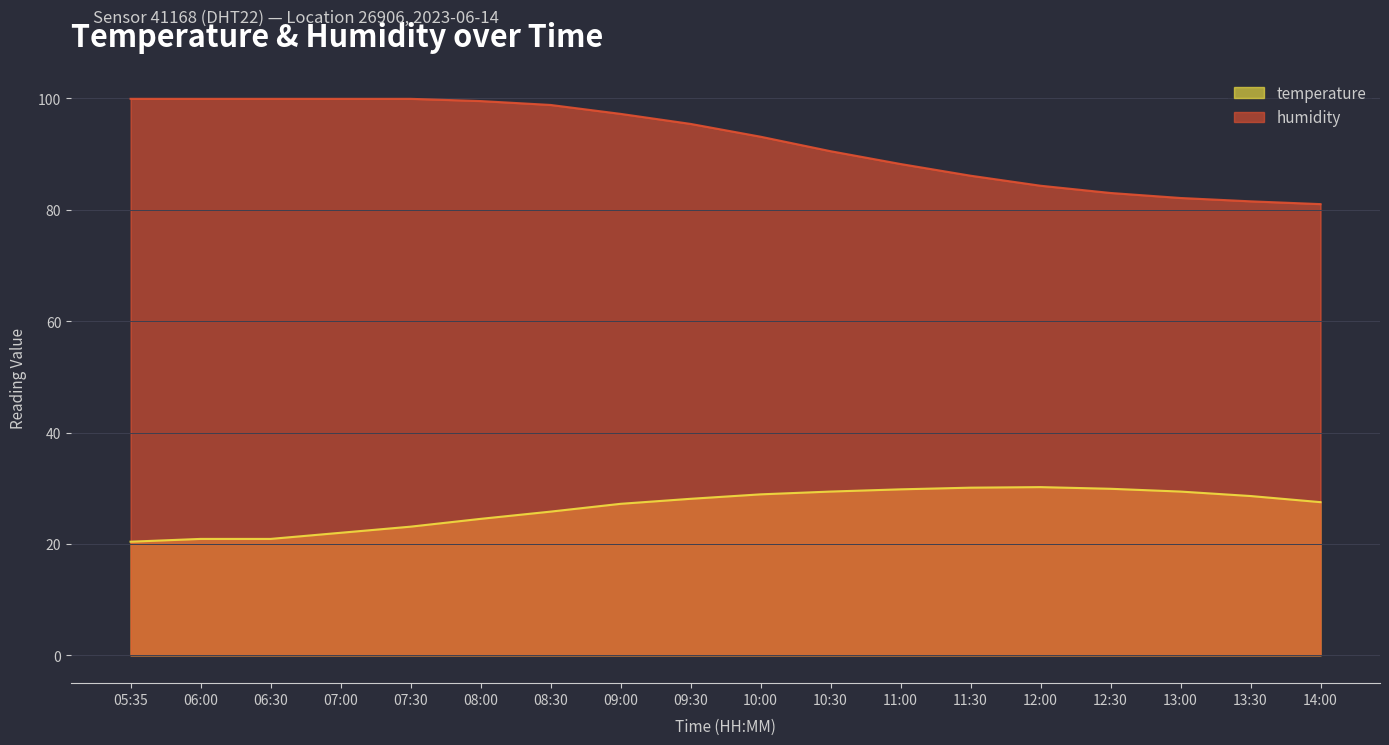

Rank the series at 11:00 from highest to lowest value.

humidity, temperature